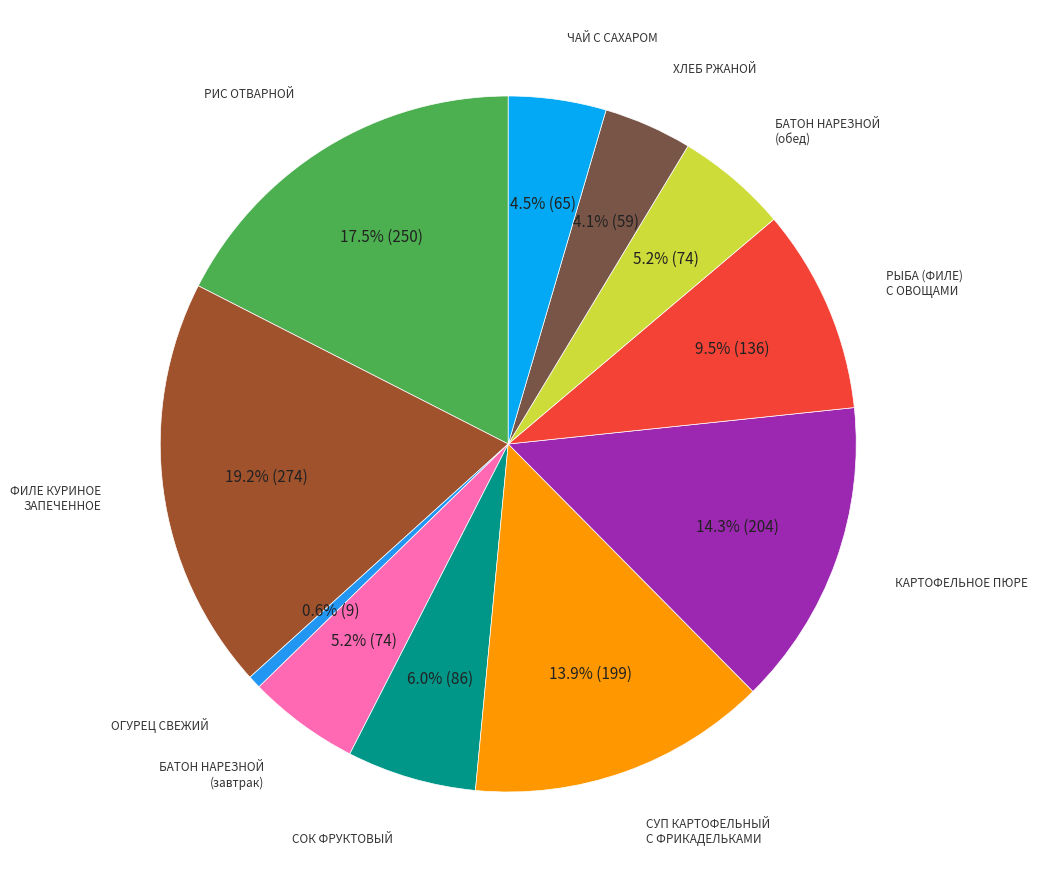

How many segments does this pie chart have?

11